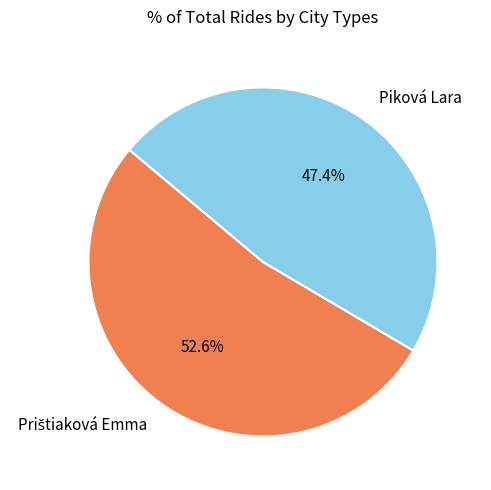

How much of the chart is everything except Piková Lara?

52.6%